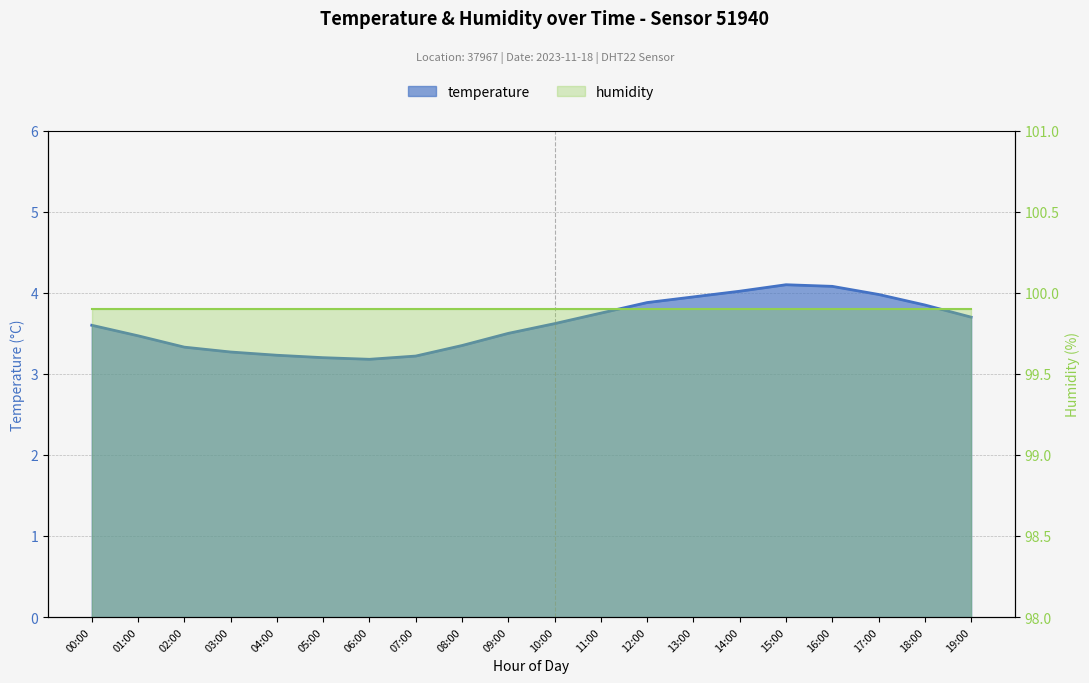

What is the average value?

3.6